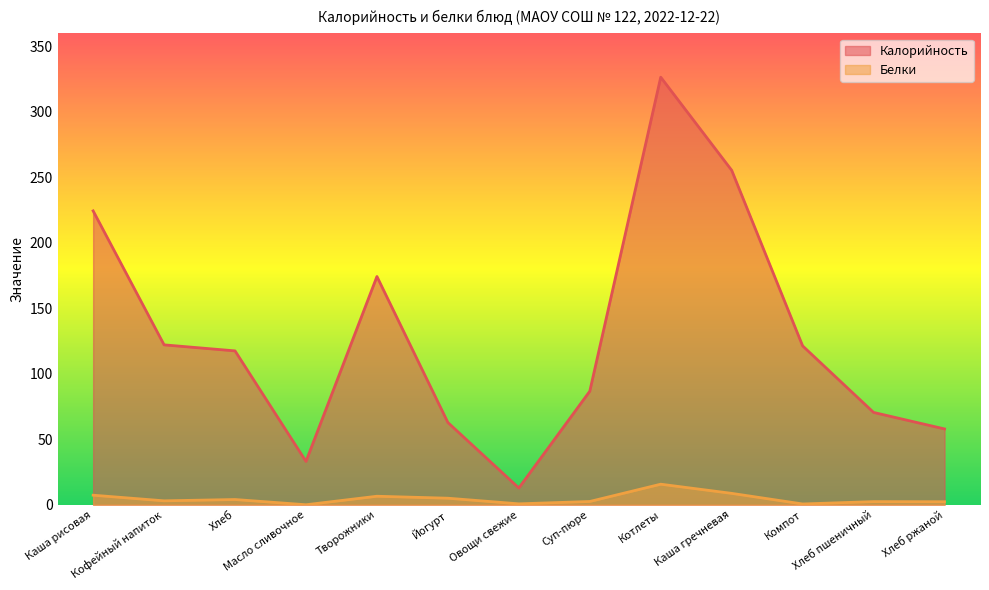

Rank the series by their maximum value, from highest to lowest.

Калорийность, Белки